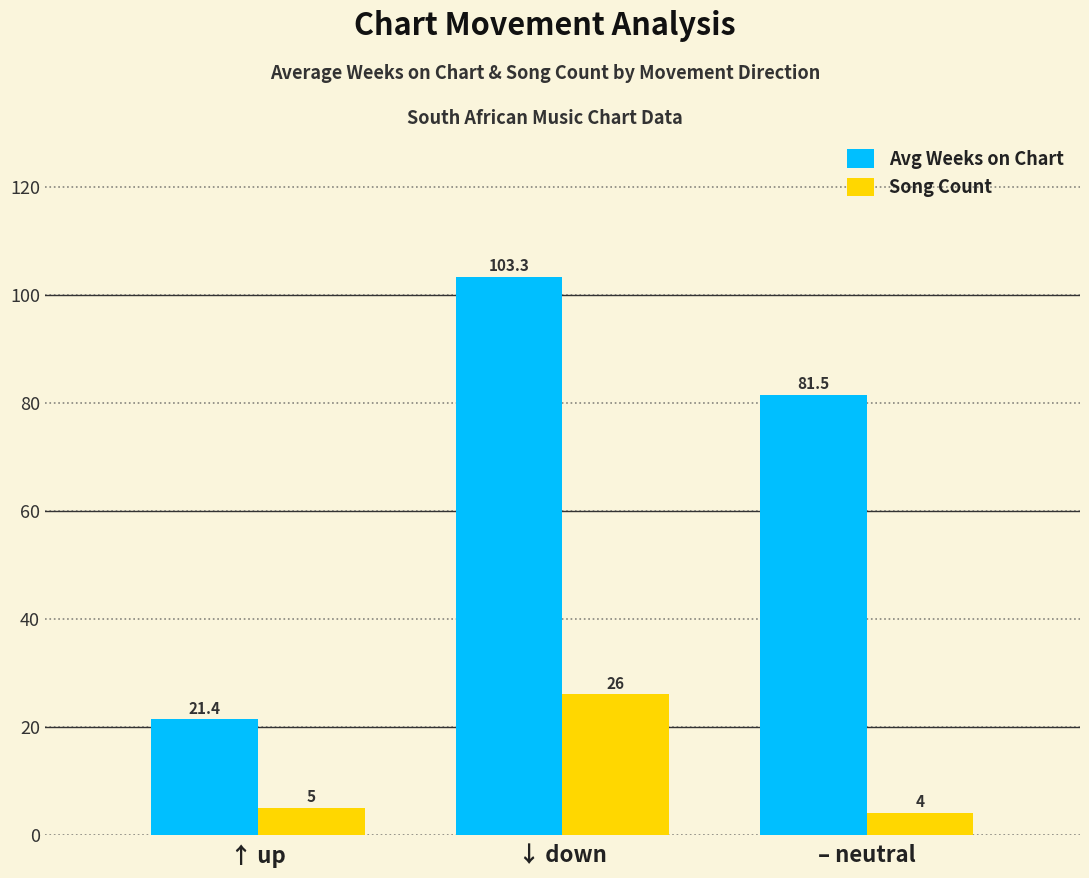

List the labels in order of Avg Weeks on Chart value, smallest first.

↑ up, – neutral, ↓ down